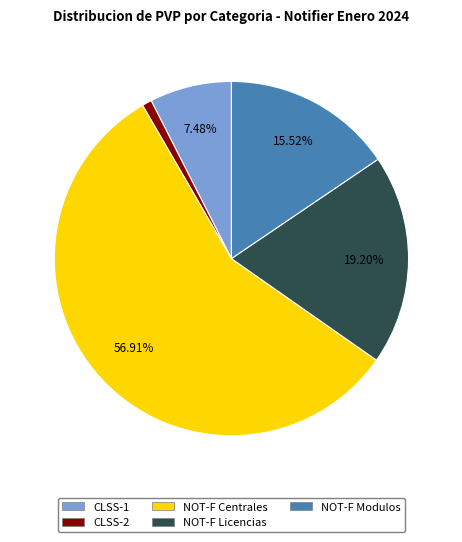

Is there a majority slice in this chart?

Yes